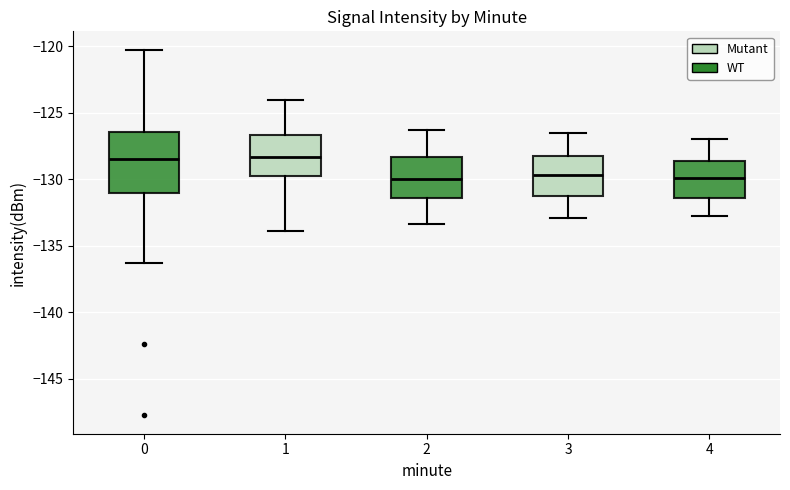

Where does the lower whisker of the box at x = 0 end on the y-axis? The values are not printed on the chart, so give them approximately, as read against the axis.

-136.5